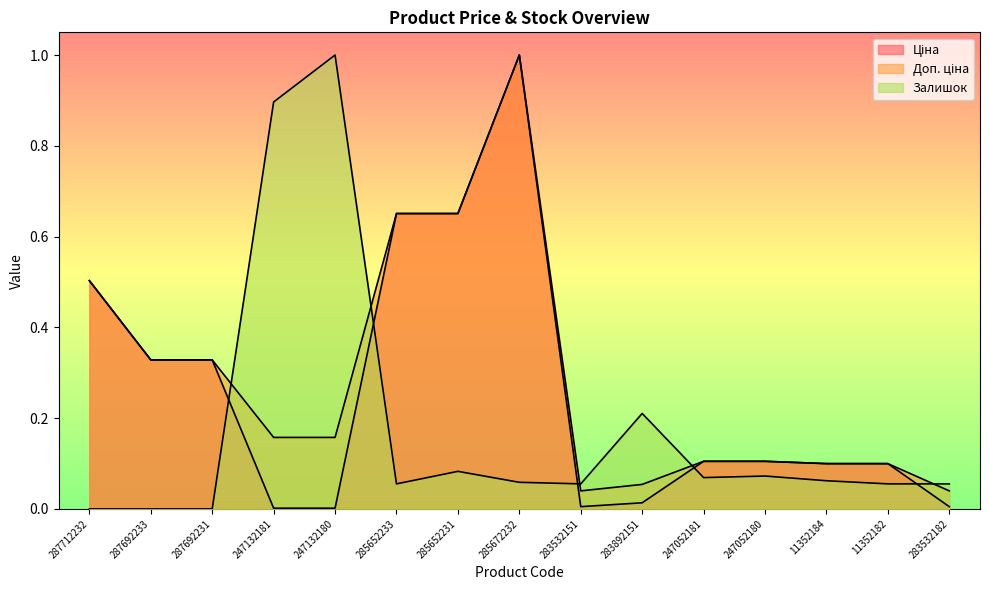

Reading right to left, list all the values displayed in this chart.

Ціна: 0.0	0.1	0.1	0.1	0.1	0.0	0.0	1.0	0.7	0.7	0.0	0.0	0.3	0.3	0.5
Доп. ціна: 0.0	0.1	0.1	0.1	0.1	0.1	0.0	1.0	0.7	0.7	0.2	0.2	0.3	0.3	0.5
Залишок: 0.1	0.1	0.1	0.1	0.1	0.2	0.1	0.1	0.1	0.1	1.0	0.9	0.0	0.0	0.0